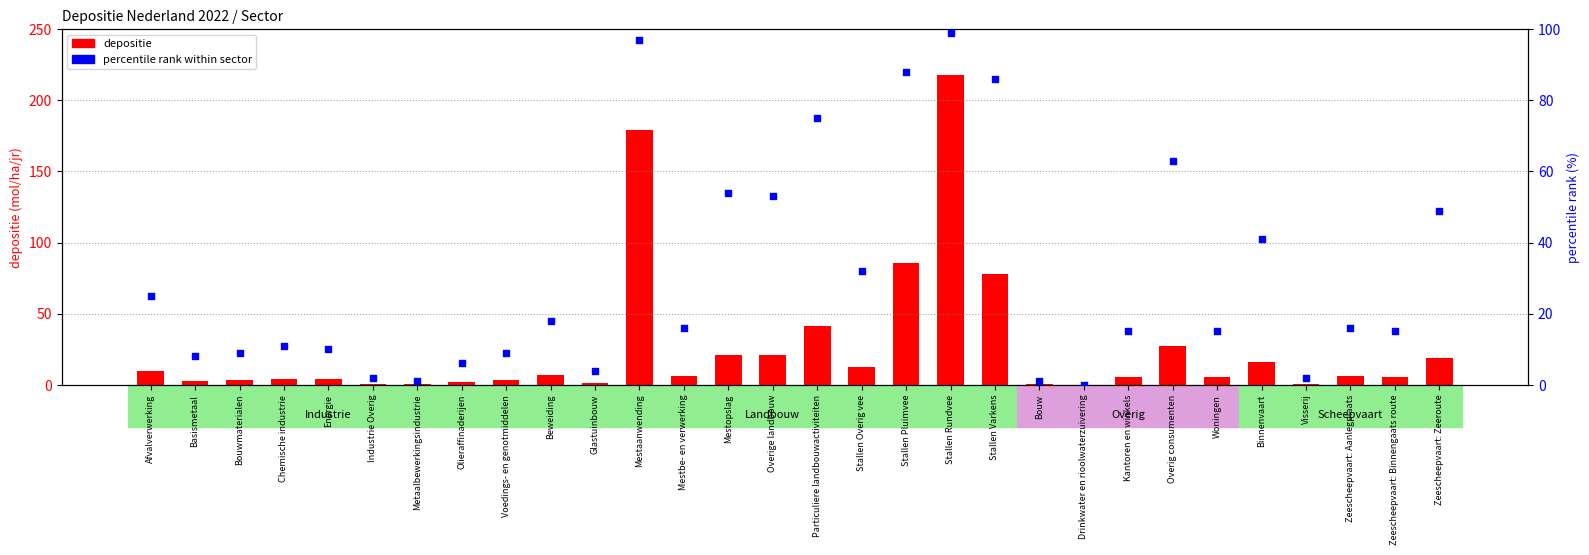

Which series contains the highest Y value?

depositie